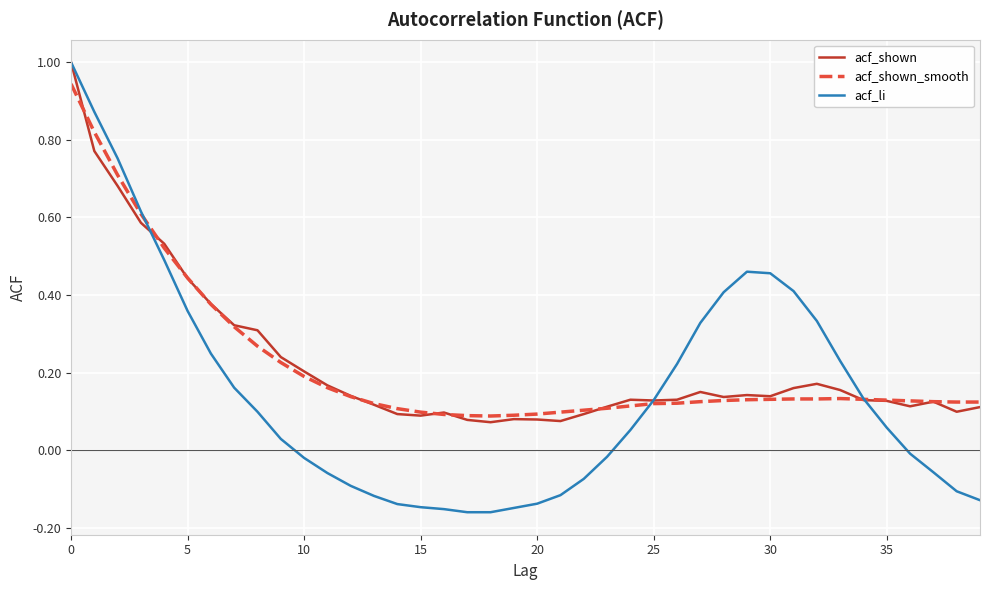

Does the chart have visible grid lines?

Yes